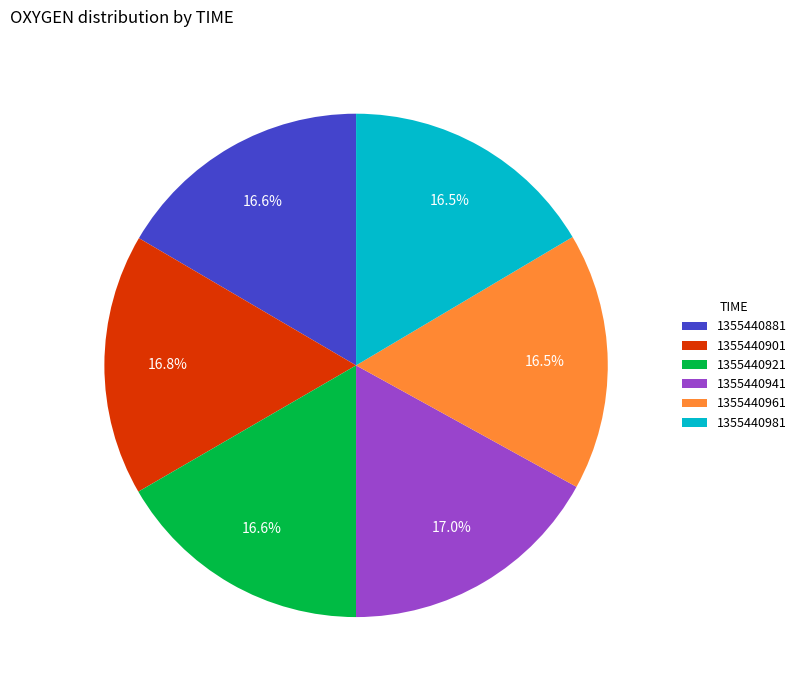

Do 1355440901 and 1355440941 together represent more than half of the pie?

No